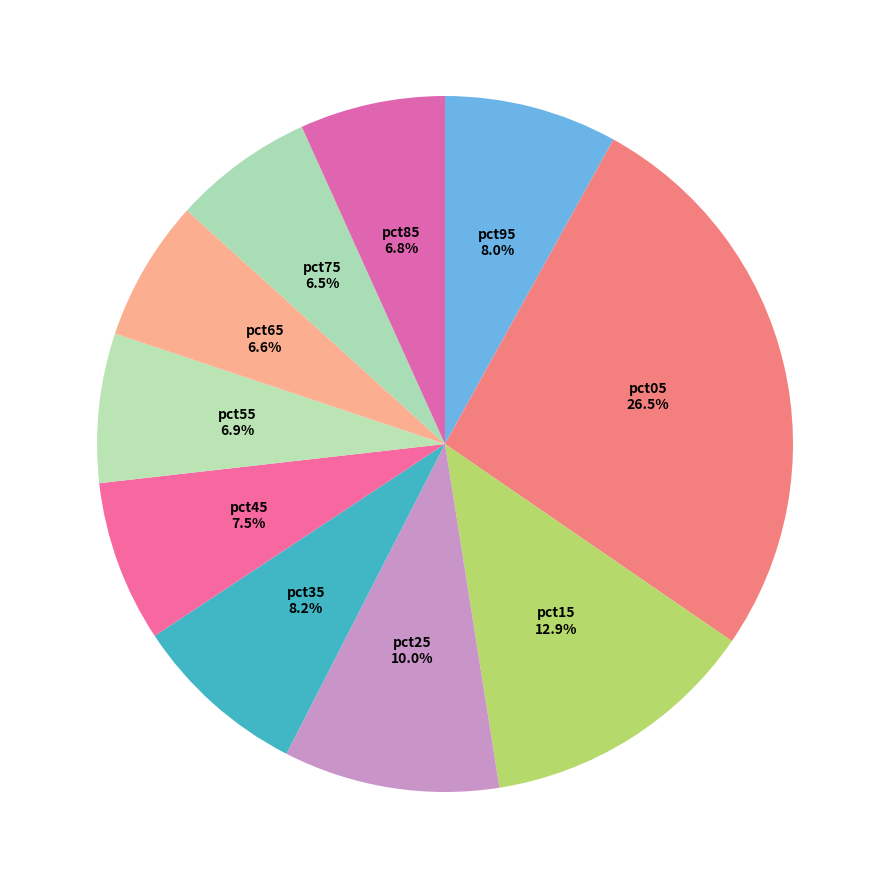

Does pct75 represent more than half of the total?

No